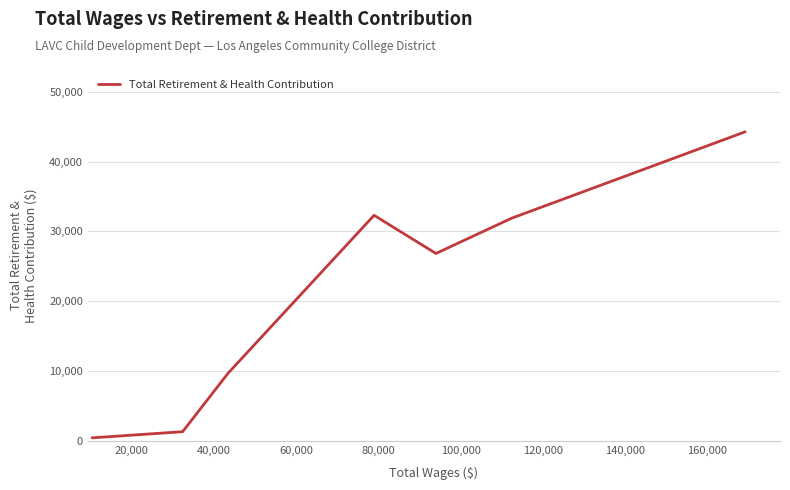

How many values are below 9675?

4